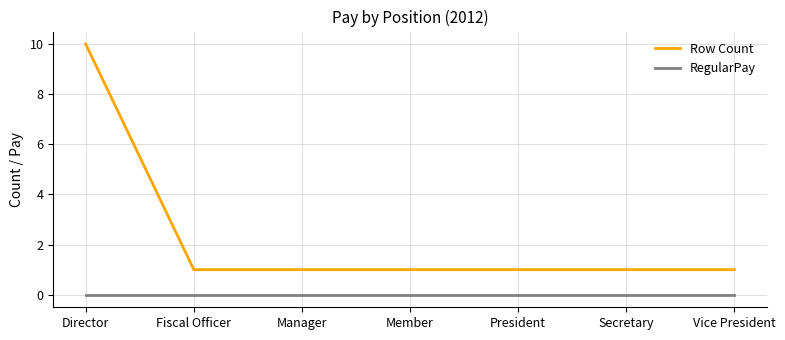

True or false: Row Count has a value of 1 at President.

True